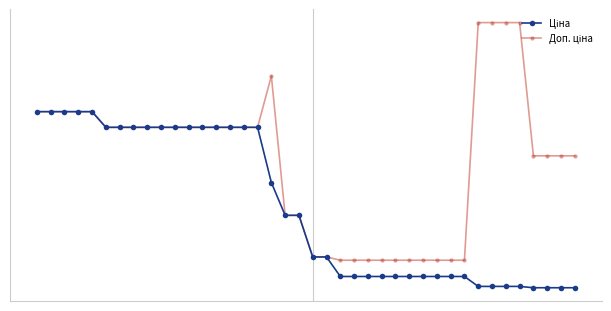

Reading left to right, list all the values displayed in this chart.

Ціна: 7596.5	7596.5	7596.5	7596.5	7596.5	6925.7	6925.7	6925.7	6925.7	6925.7	6925.7	6925.7	6925.7	6925.7	6925.7	6925.7	6925.7	4561.9	3157.9	3157.9	1375.4	1375.4	539.0	539.0	539.0	539.0	539.0	539.0	539.0	539.0	539.0	539.0	114.1	114.1	114.1	114.1	57.0	57.0	57.0	57.0
Доп. ціна: 7596.5	7596.5	7596.5	7596.5	7596.5	6925.7	6925.7	6925.7	6925.7	6925.7	6925.7	6925.7	6925.7	6925.7	6925.7	6925.7	6925.7	9123.7	3158.0	3158.0	1375.0	1375.0	1235.4	1235.4	1235.4	1235.4	1235.4	1235.4	1235.4	1235.4	1235.4	1235.4	11410.0	11410.0	11410.0	11410.0	5705.0	5705.0	5705.0	5705.0